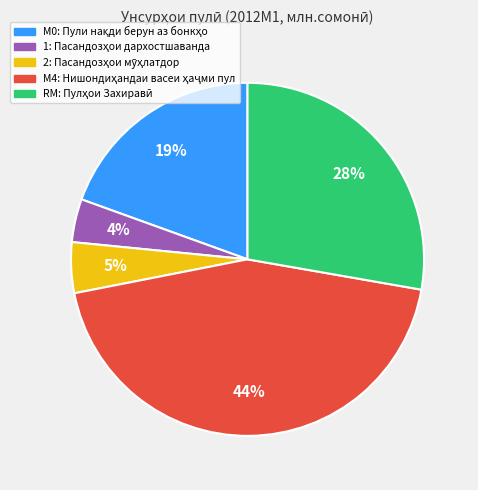

How many slices are in this pie chart?

5